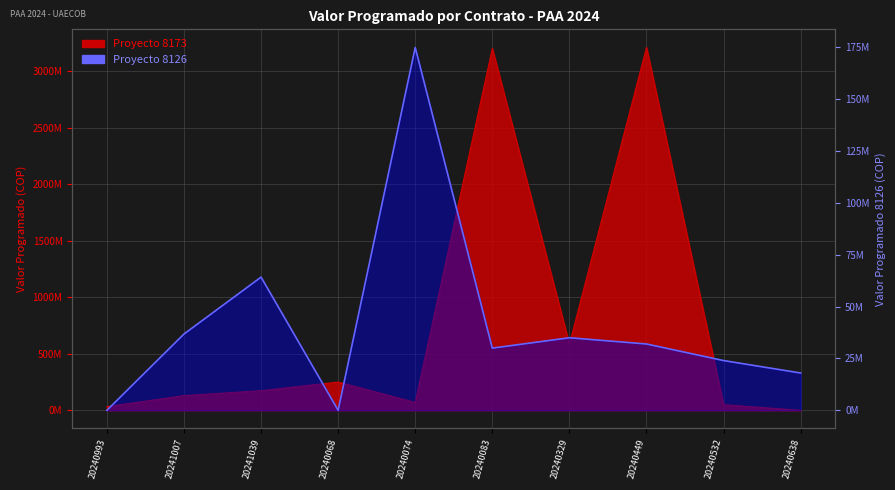

True or false: Valor Programado (Proyecto 8126) has more than 1 points higher than both neighbors.

True